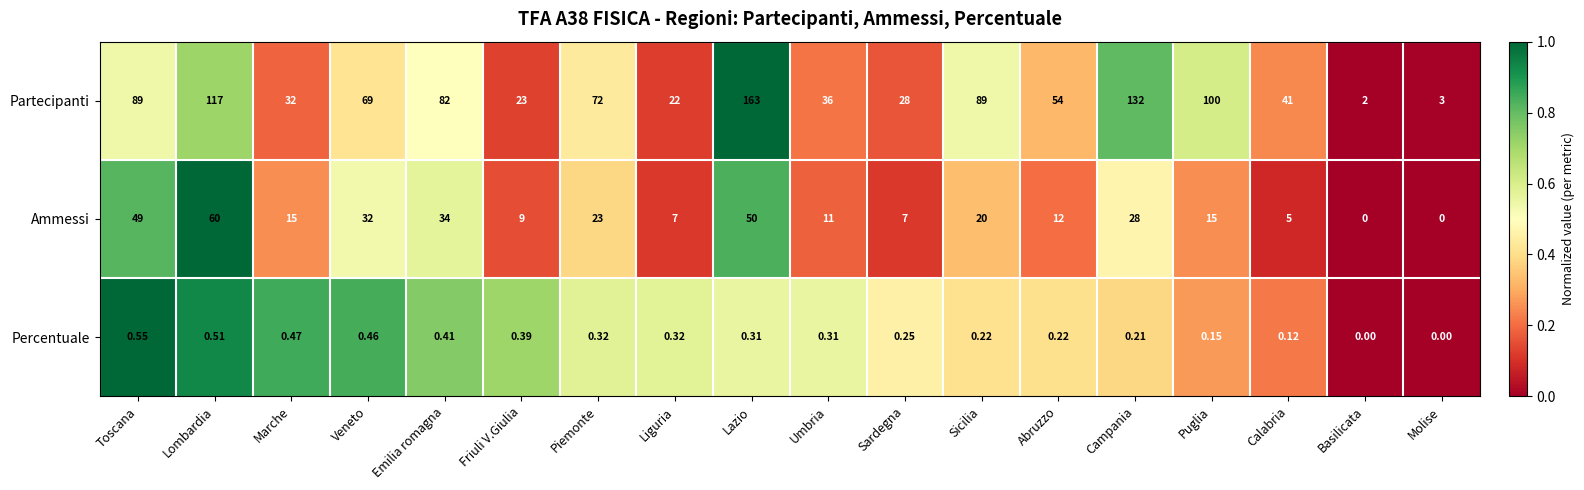

Which series changed the most between Veneto and Puglia?

Partecipanti